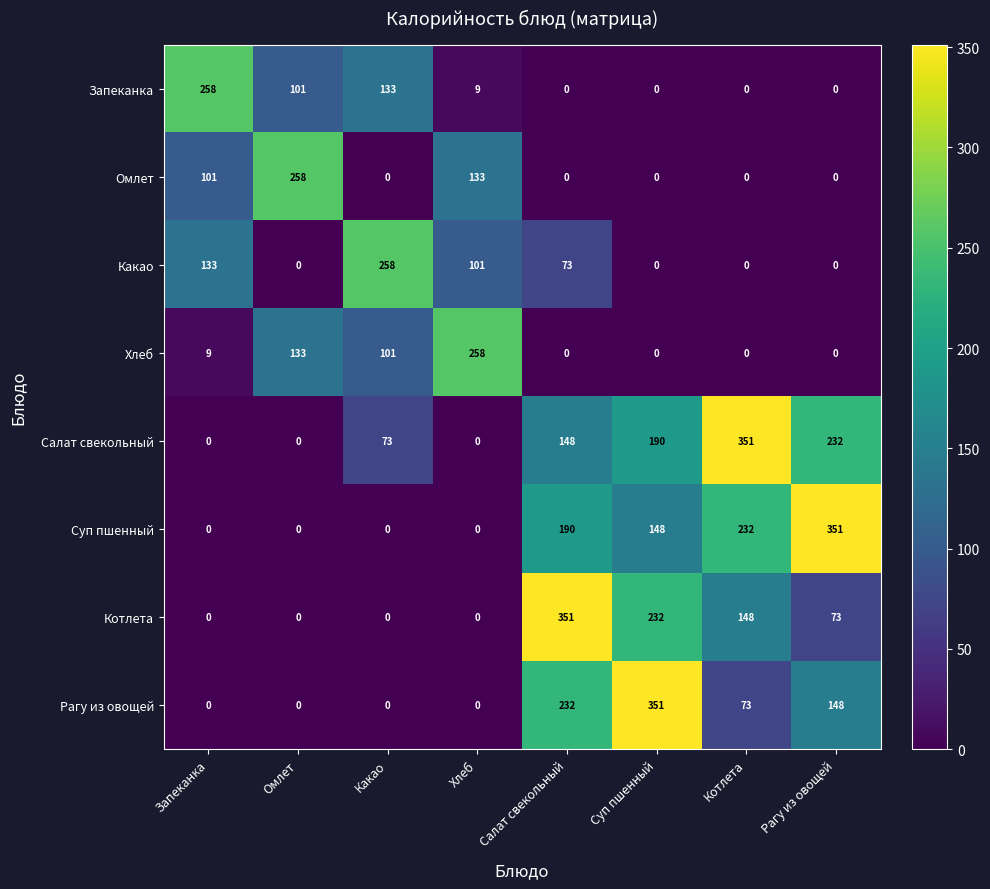

How many data points does each series have?

8